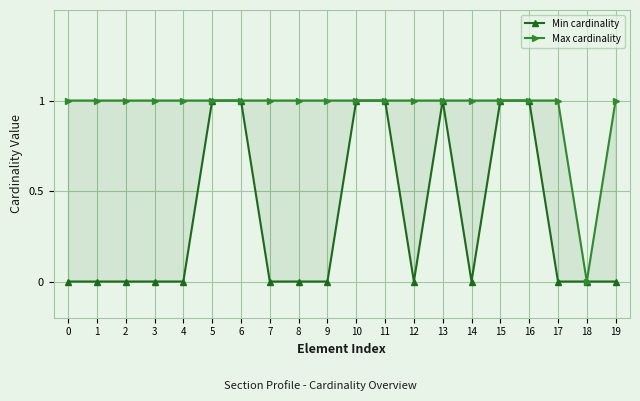

What is the difference between the maximum and minimum values in the Max cardinality series?

1